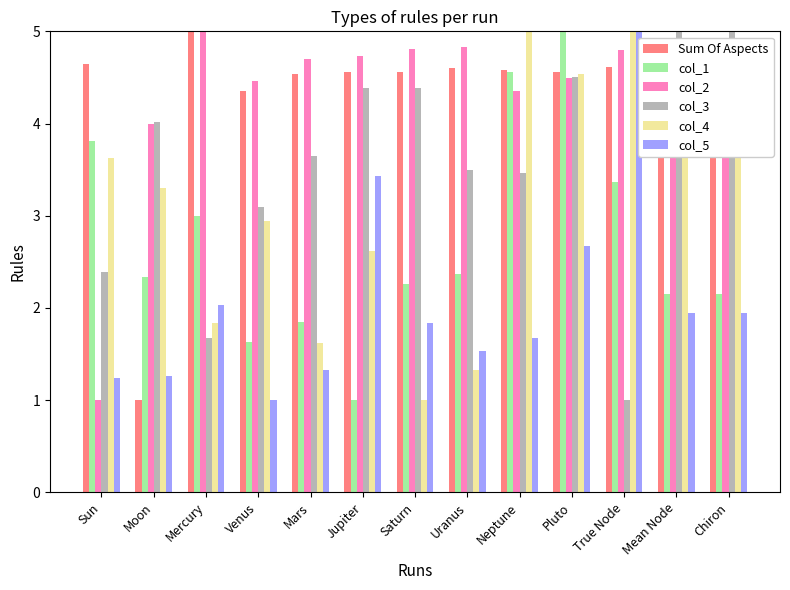

Which category has the lowest value in the col_4 series?

Saturn